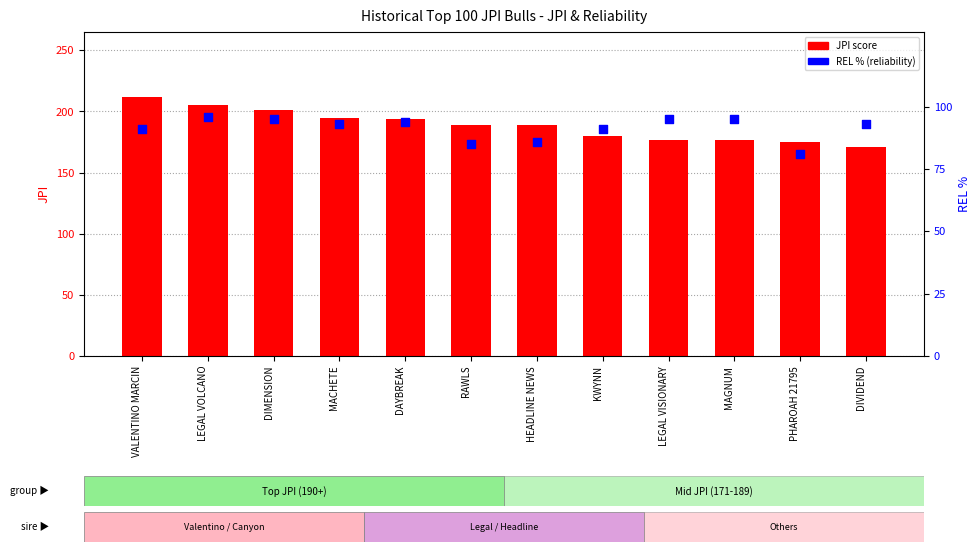

At how many categories does at least one series exceed 181?

7